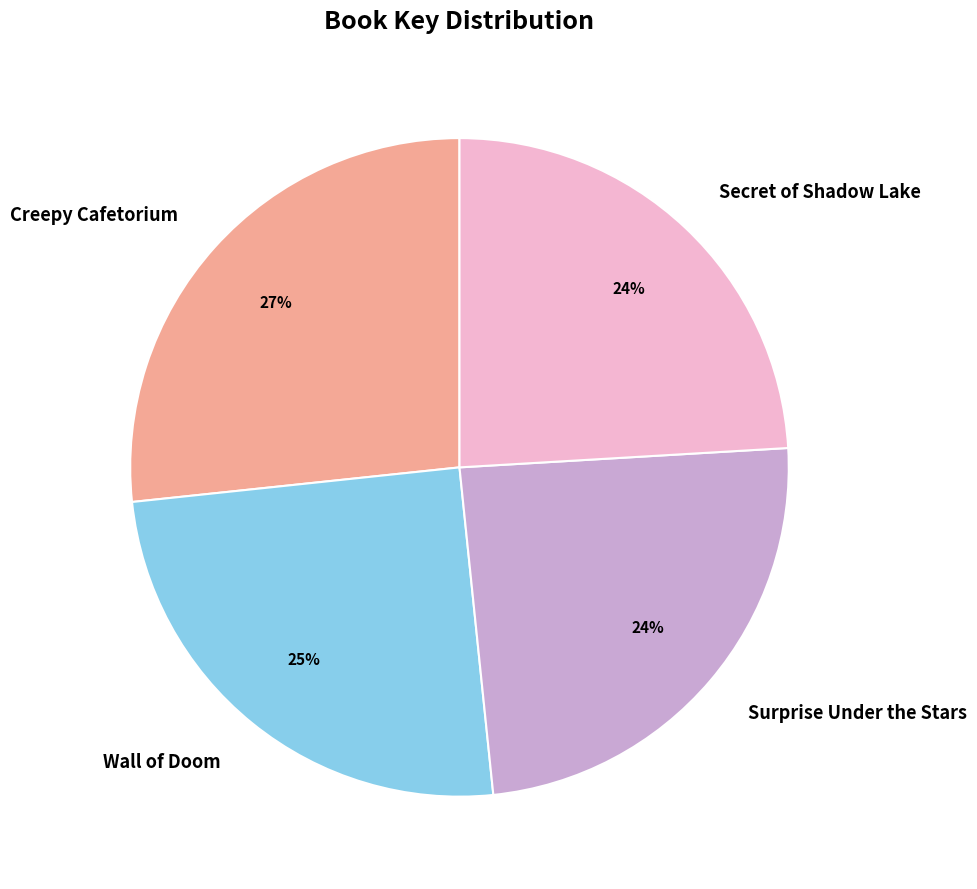

Which has a higher value, Secret of Shadow Lake or Creepy Cafetorium?

Creepy Cafetorium